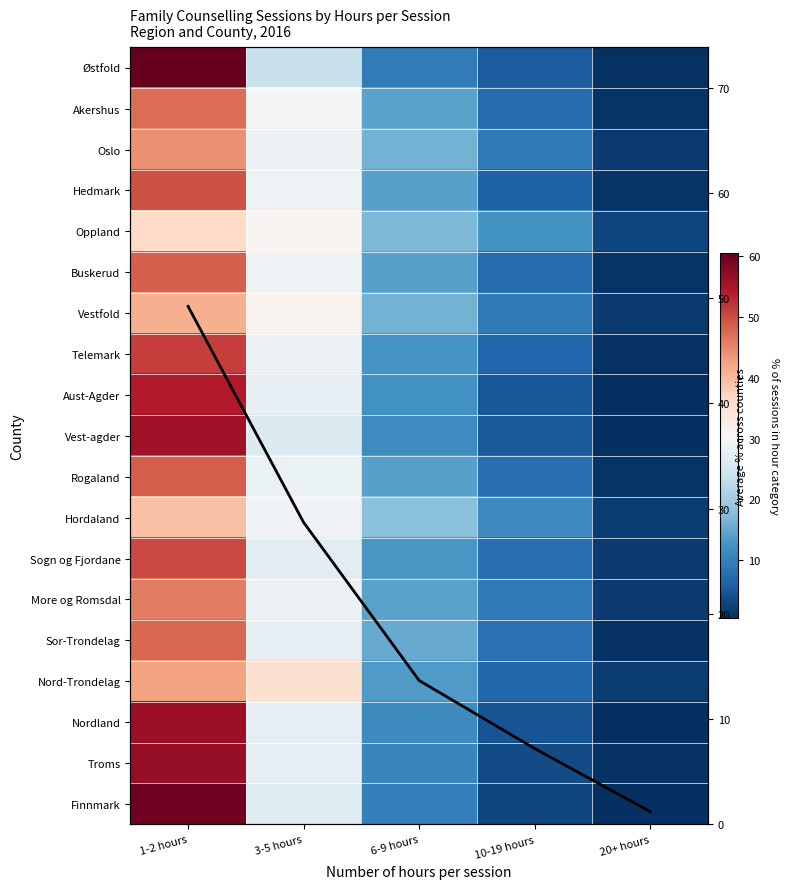

What is the sum of all Avg % across counties values?

100.0